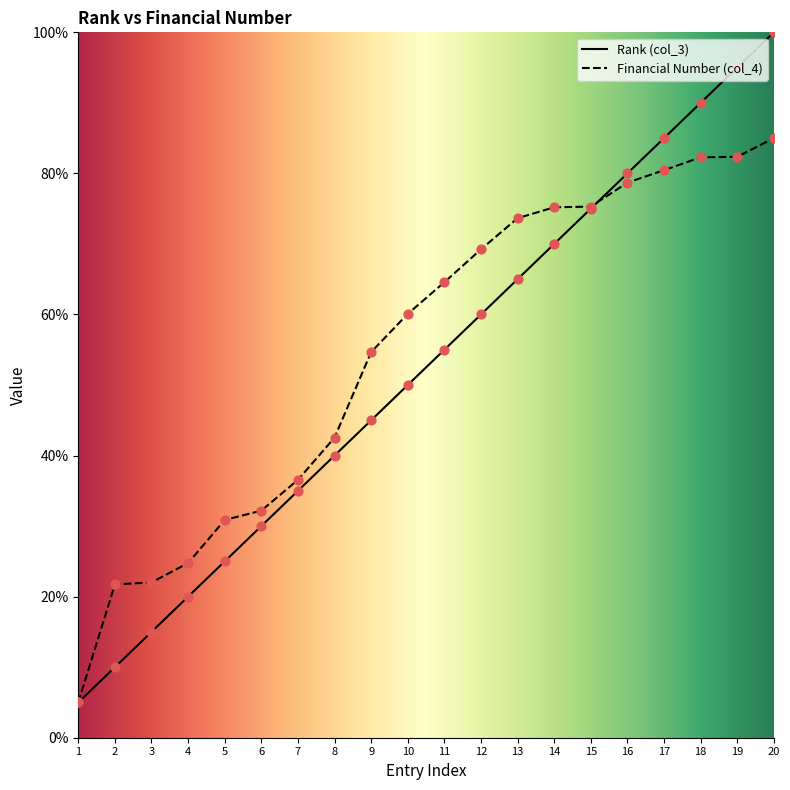

What is the total value across all series at 1?

10.0